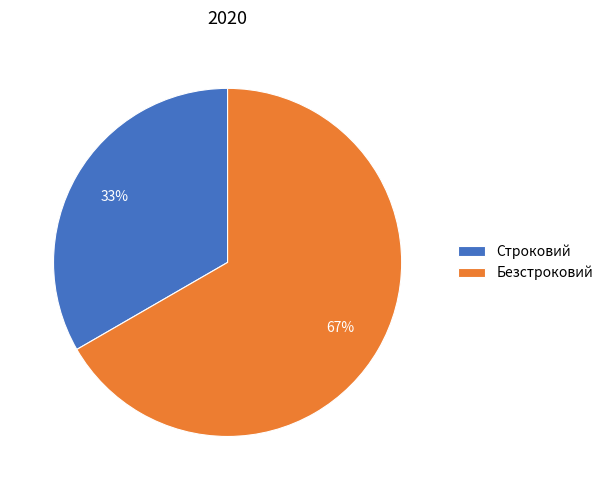

How many segments does this pie chart have?

2